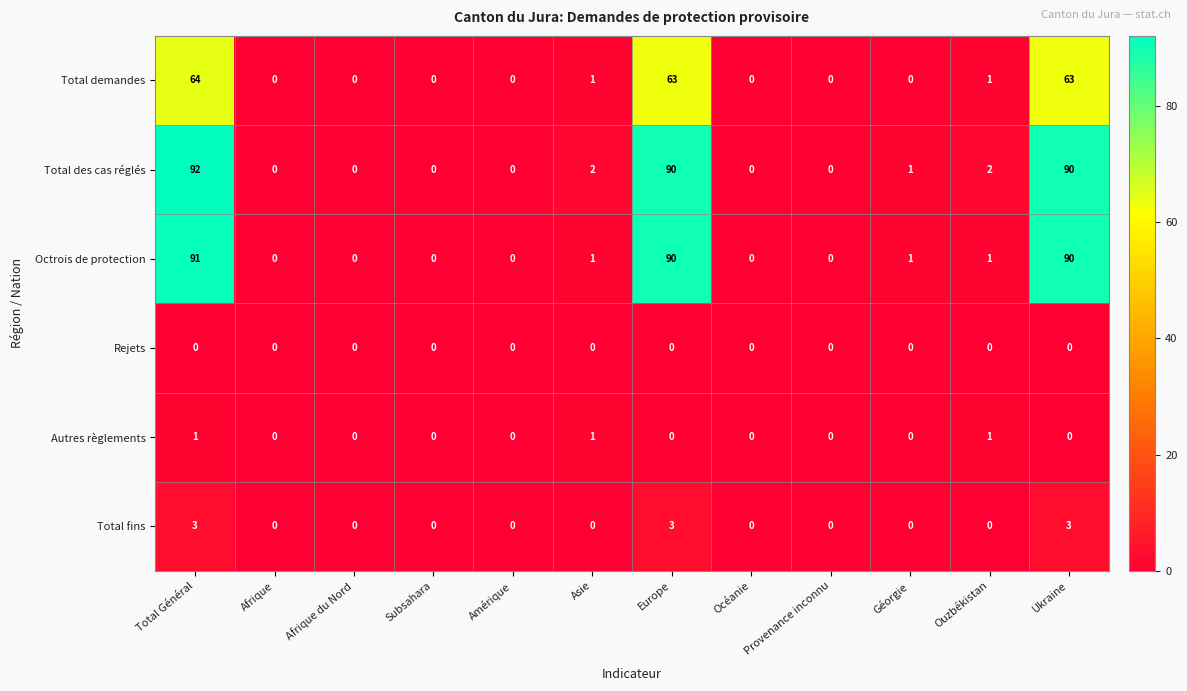

Which category has the highest value across all series?

Total Général